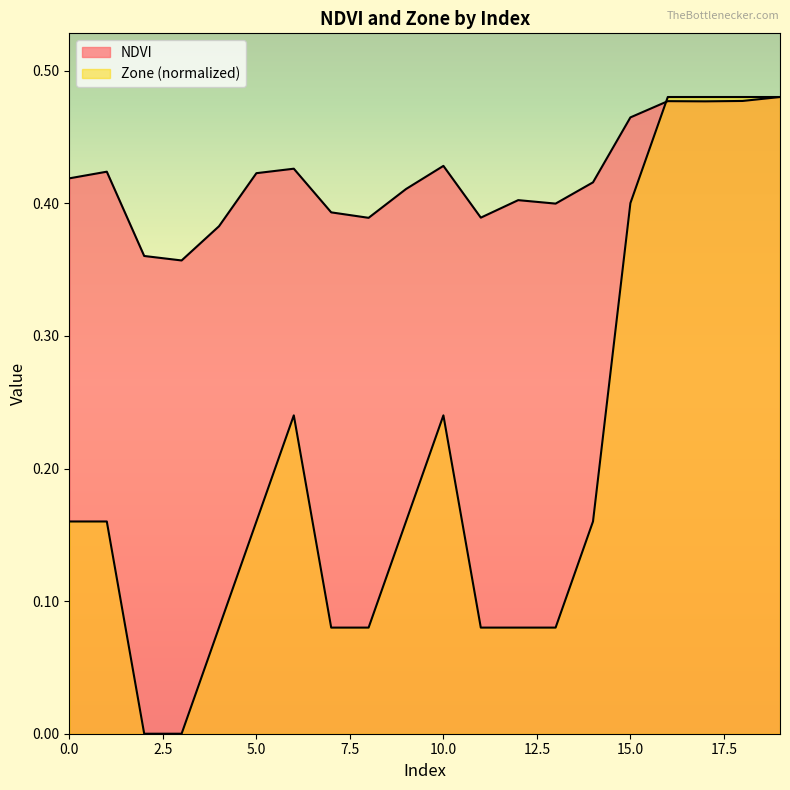

What is the difference between the highest and lowest values at 6?

0.2